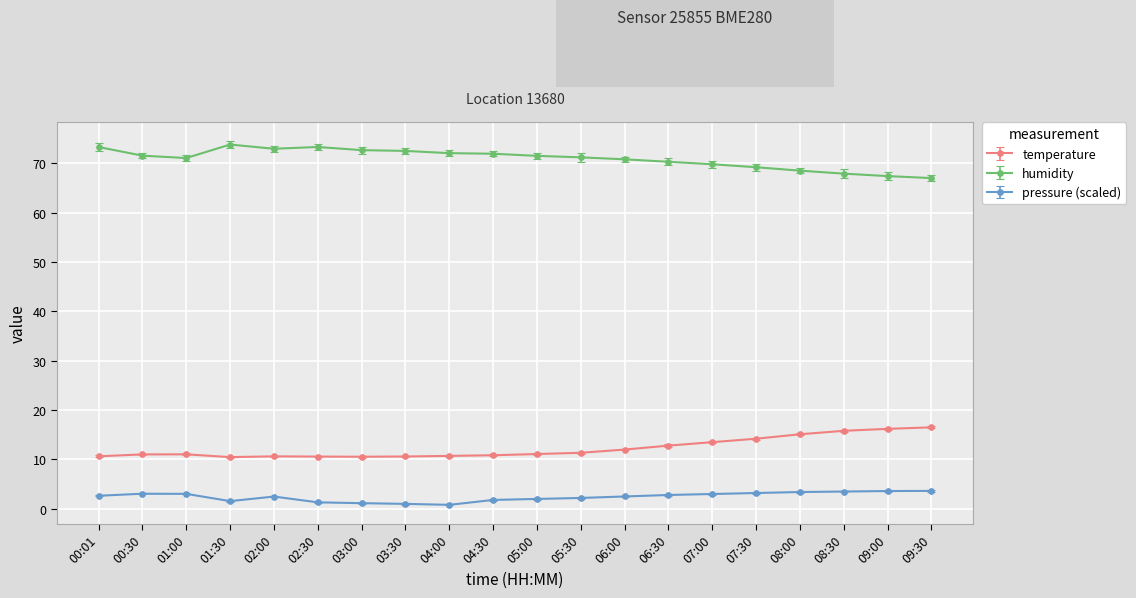

At how many categories does at least one series exceed 38?

20